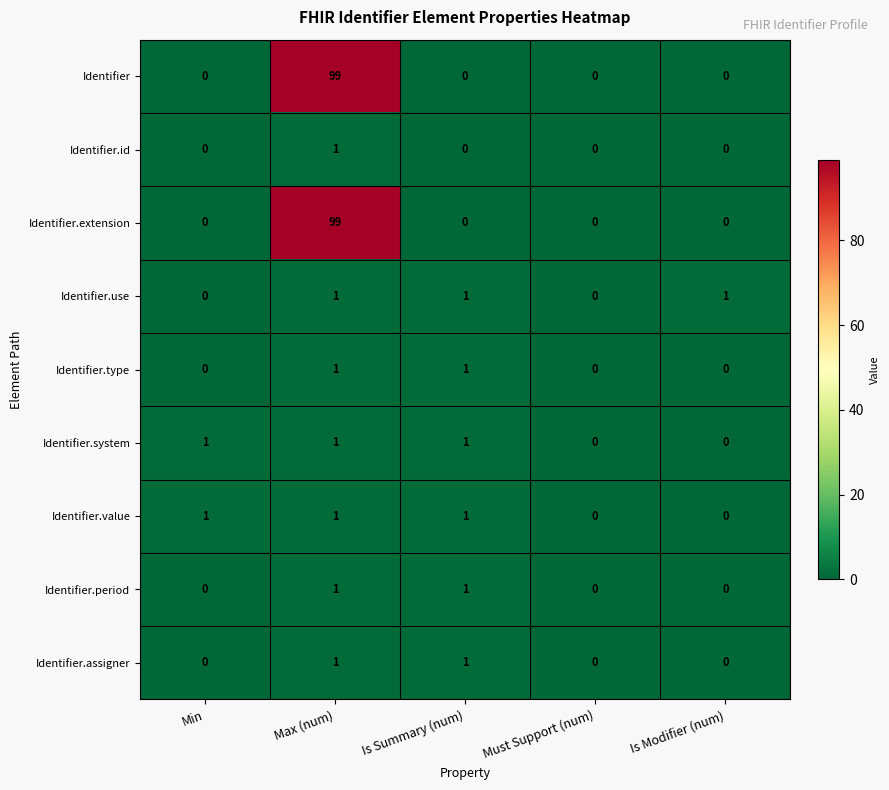

What is the sum of all Identifier.value values?

3